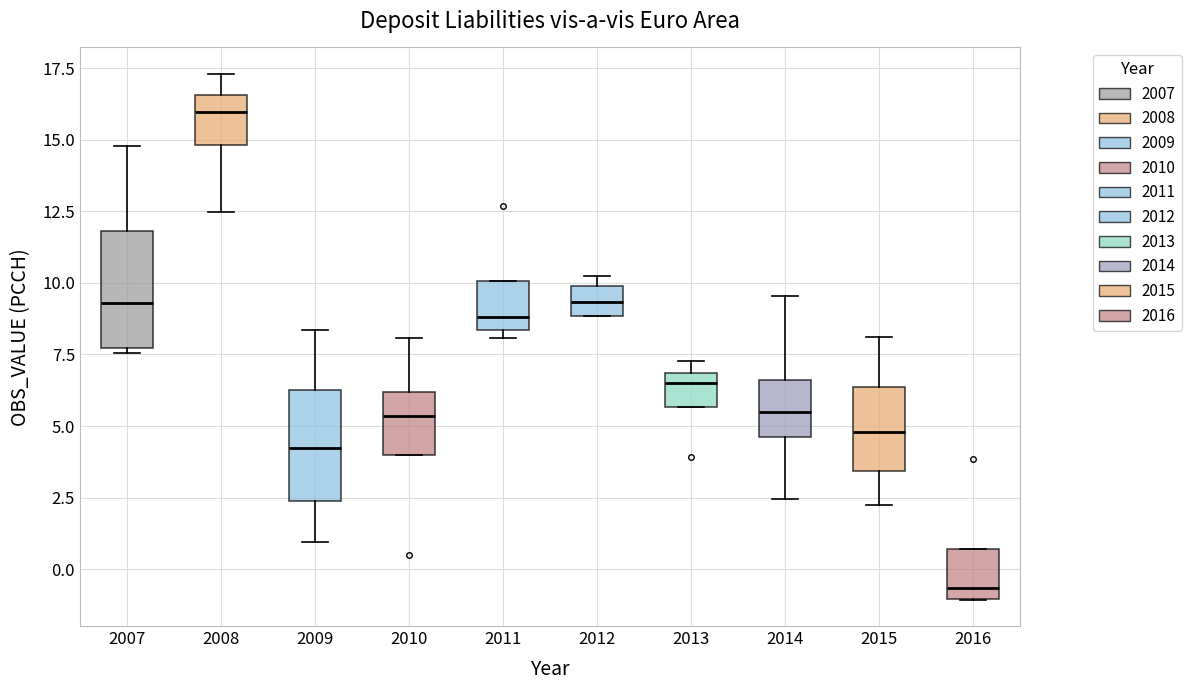

Where is the upper edge of the box at x = 2012 on the y-axis? The values are not printed on the chart, so give them approximately, as read against the axis.

10.0